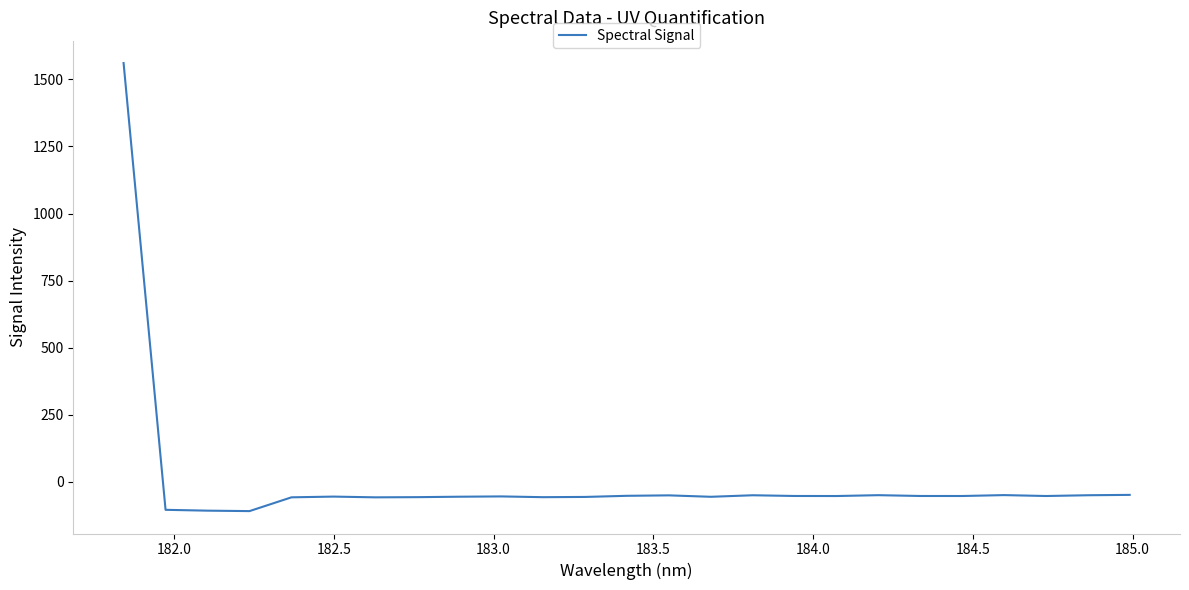

Does the chart display data point markers on the line(s)?

No